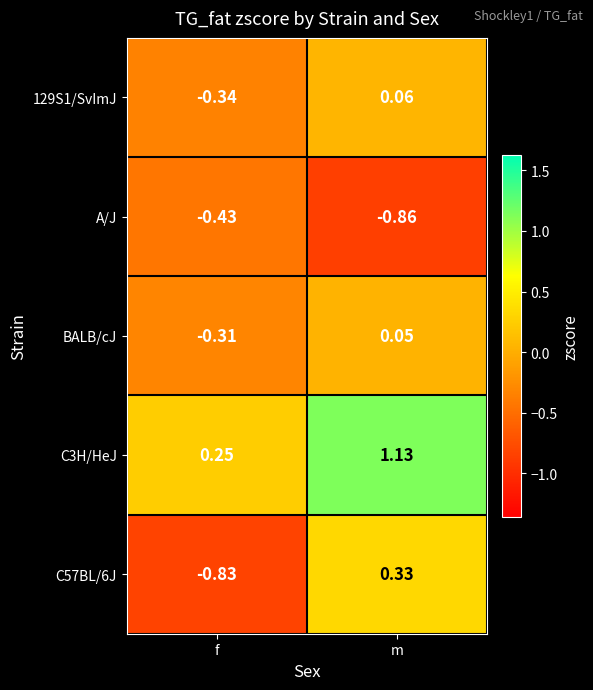

At which category is the sum across all series the highest?

m